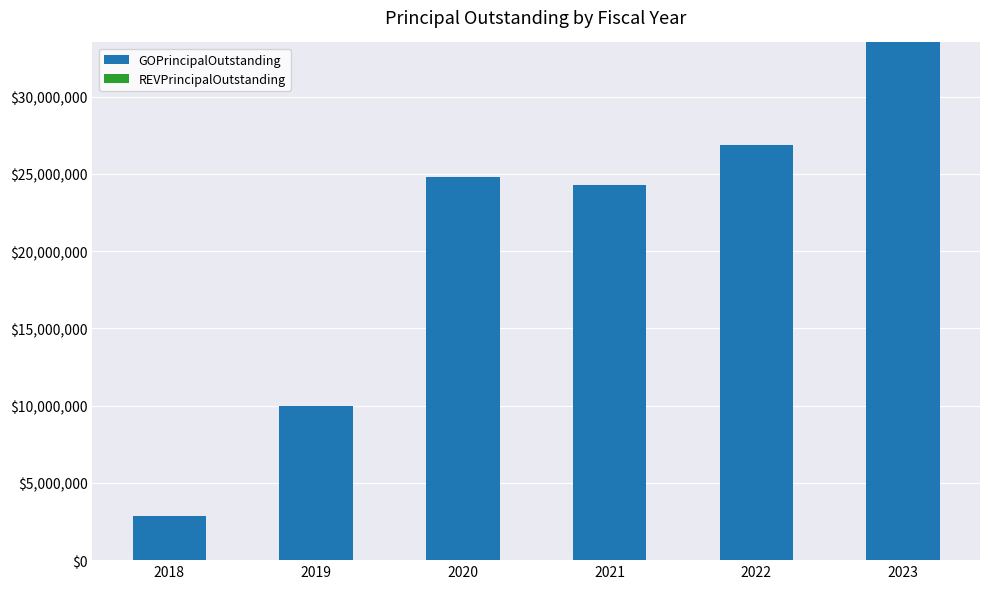

What is the average value?

20368333